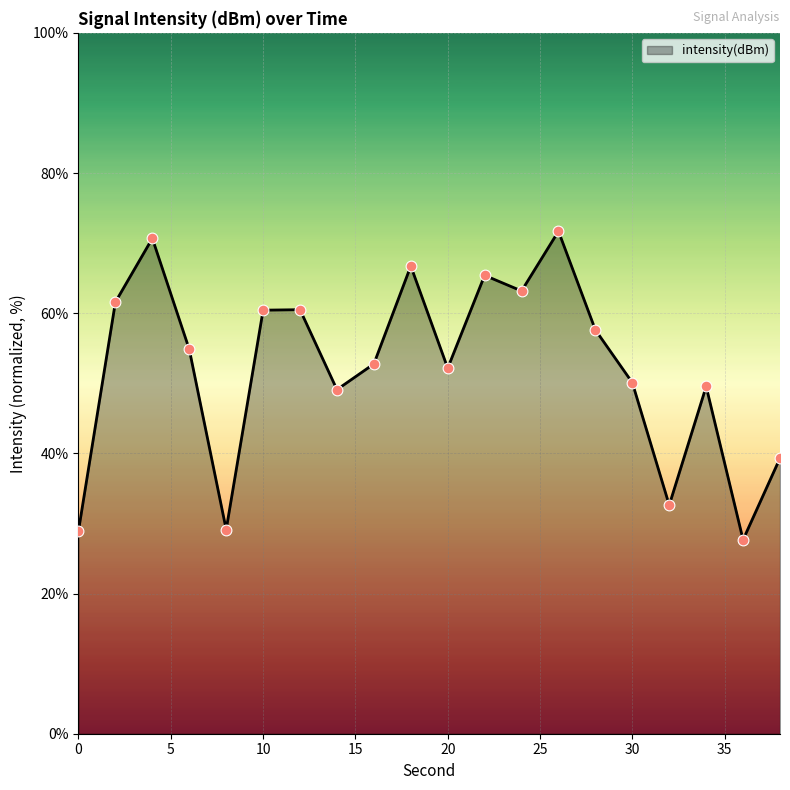

What is the maximum value shown in the chart?

71.7